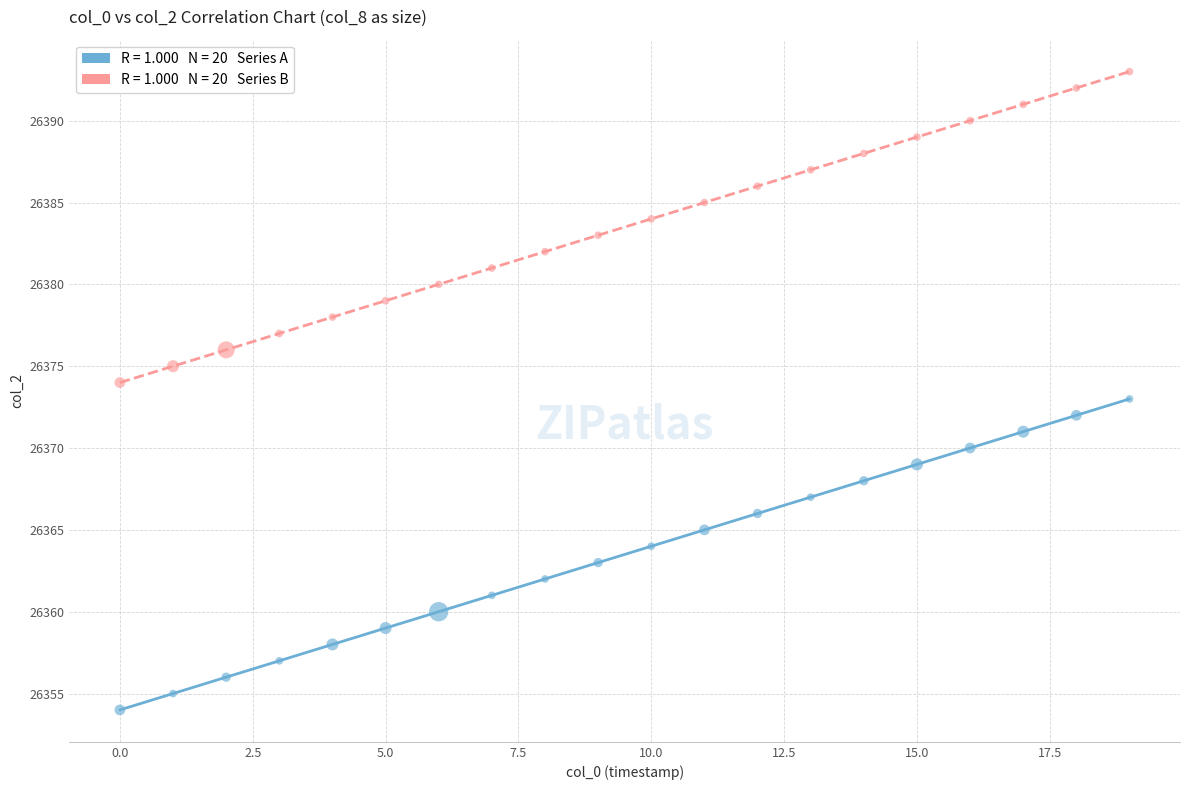

Across all data points, what is the range of Y values (max minus min)?

39